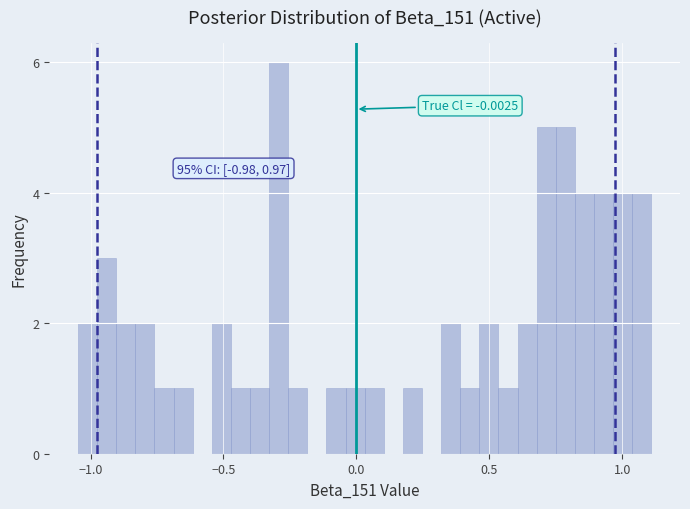

Around what value on the x-axis is the tallest bar? Give the approximate position of its centre, as read against the axis.

-0.30